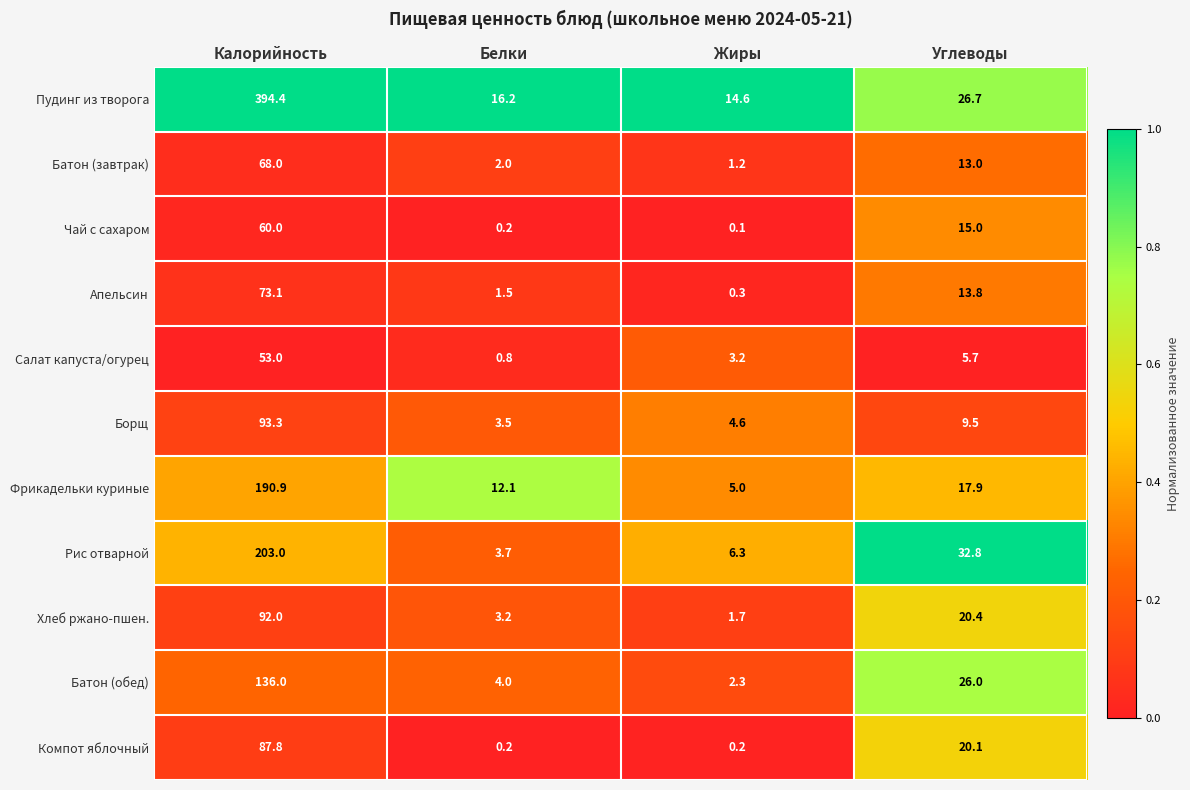

What is the difference between the highest and lowest values at Калорийность?

341.4